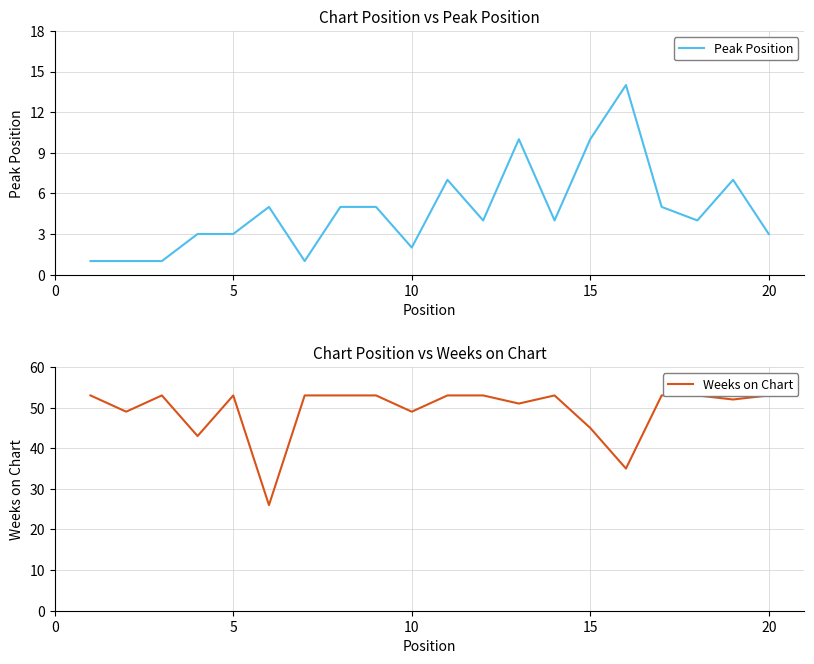

Count the number of categories in the chart.

20